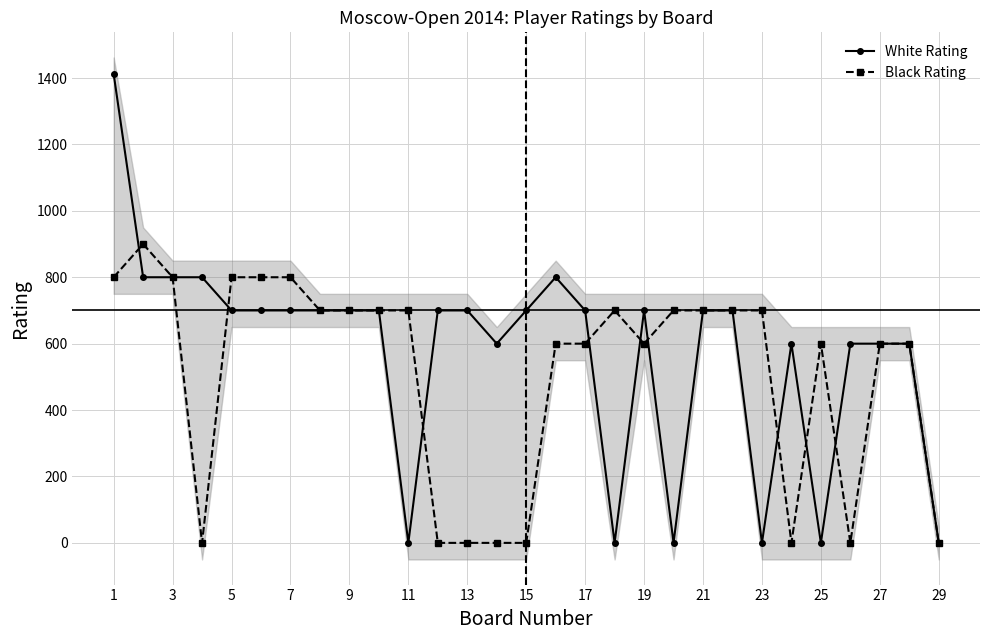

How many times do White Rating and Black Rating cross each other?

9